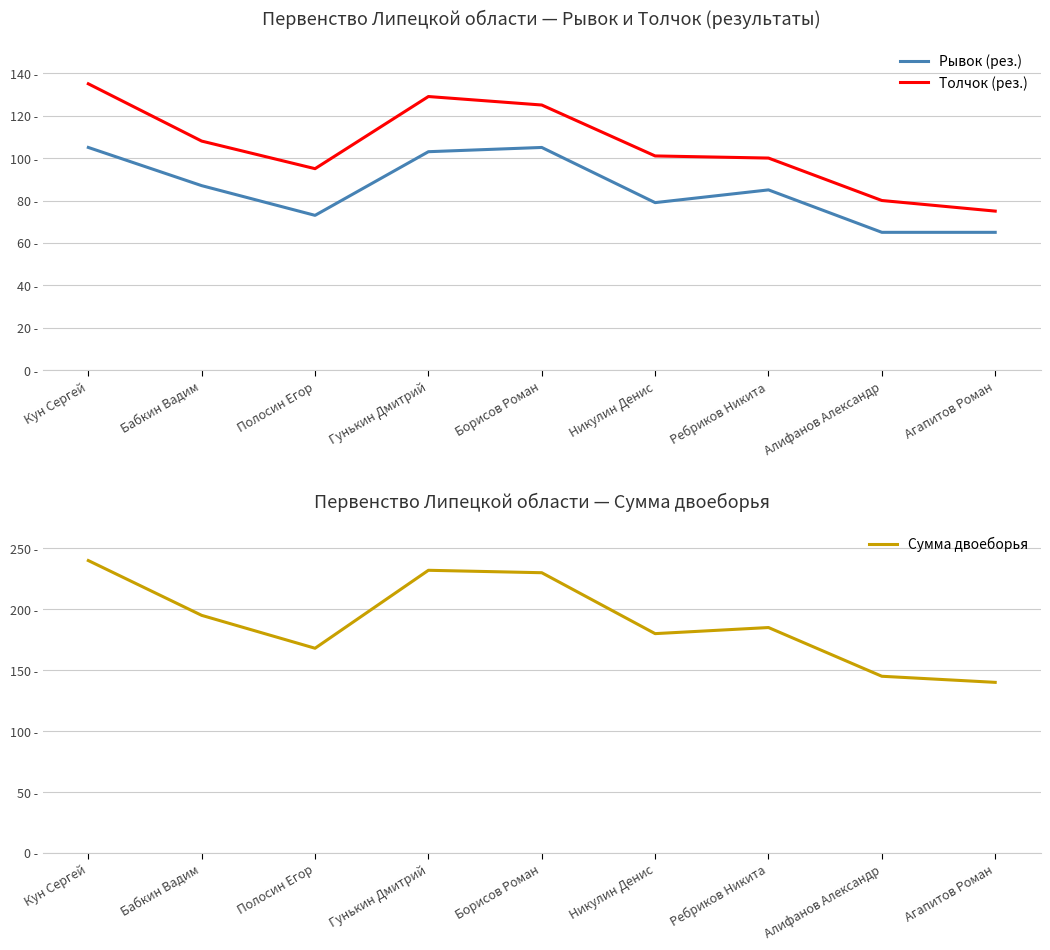

Where is the first local minimum for Рывок (рез.)?

Полосин Егор